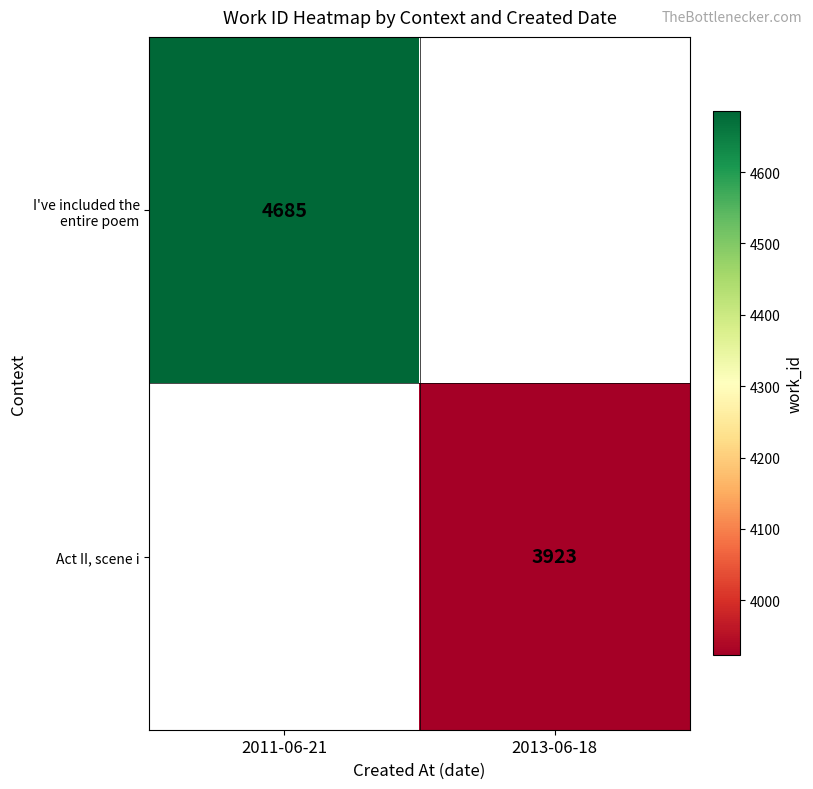

True or false: Act II, scene i has a value of 2274 at 2013-06-18.

False